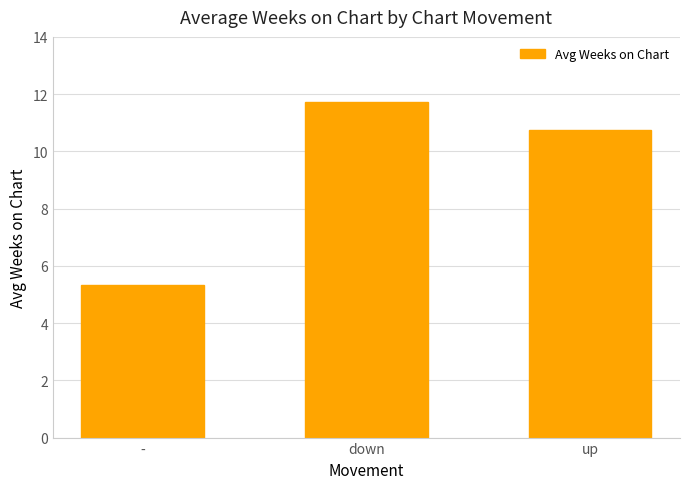

What is the greatest value displayed?

11.7